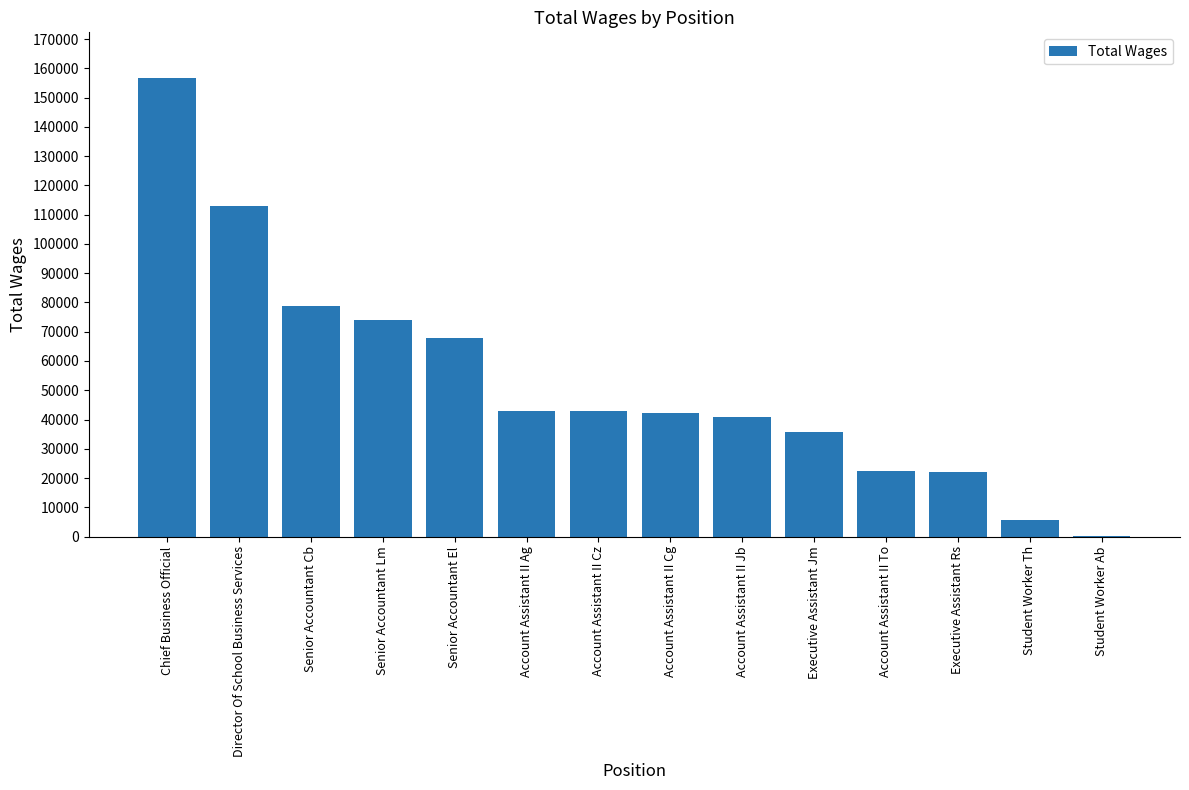

The chart shows a value of 260670 at Chief Business Official. True or false?

False